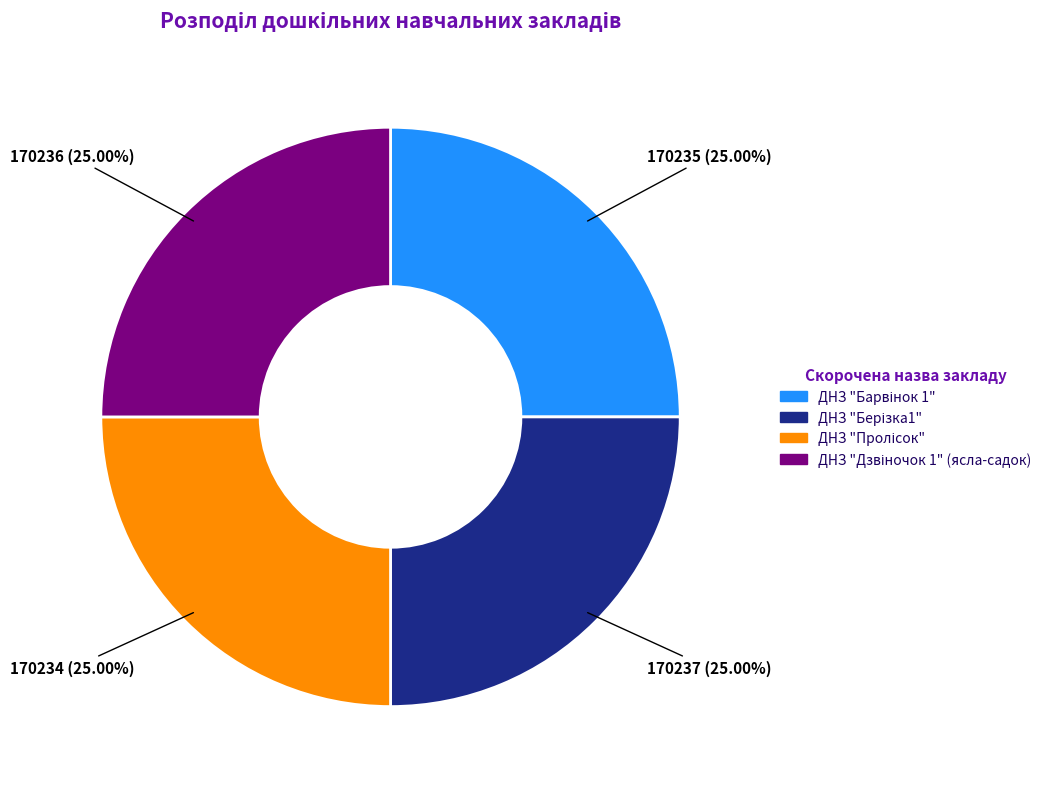

Is there a majority slice in this chart?

No